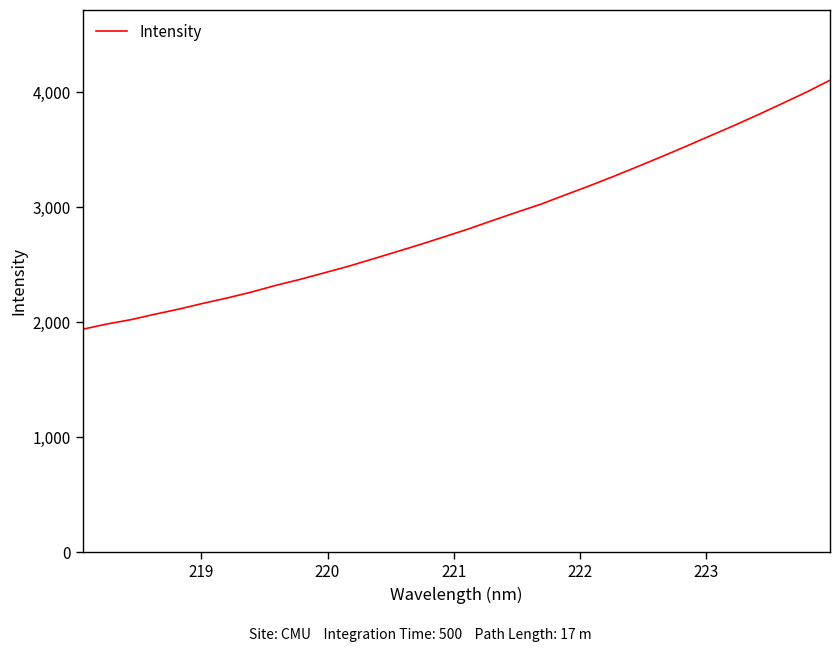

How many lines are shown in the chart?

1